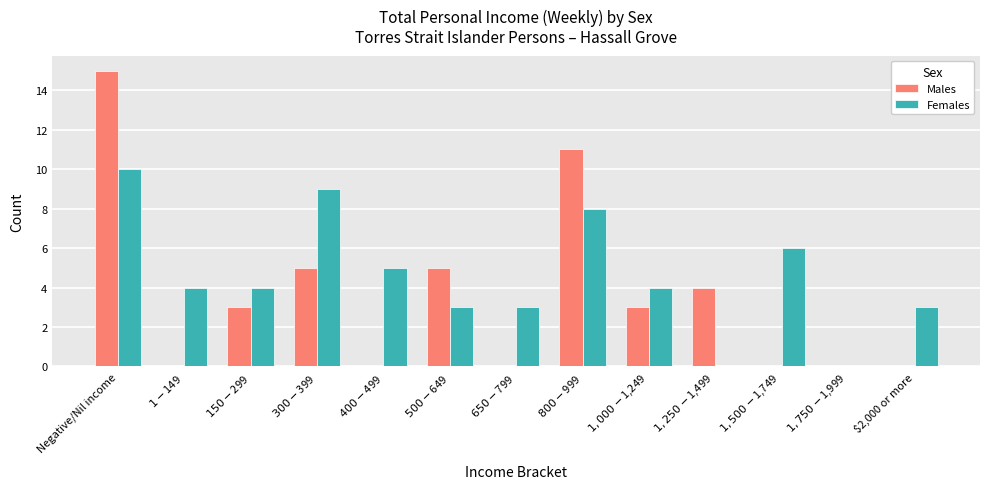

At which label does Males reach its peak?

Negative/Nil income